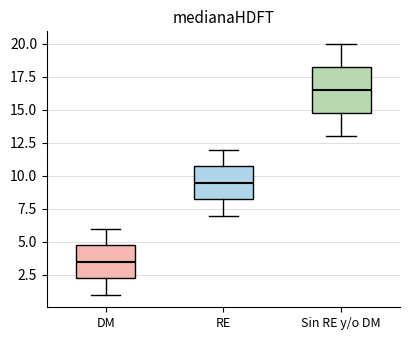

Which box has the lowest median line?

DM